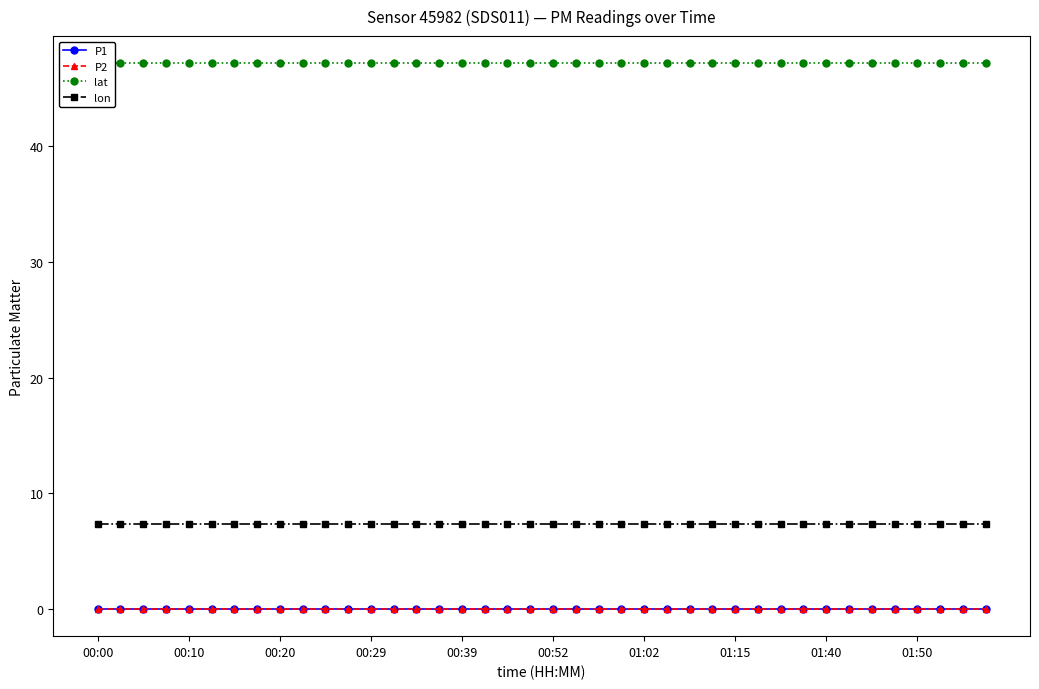

True or false: lat and P1 intersect in this chart.

False